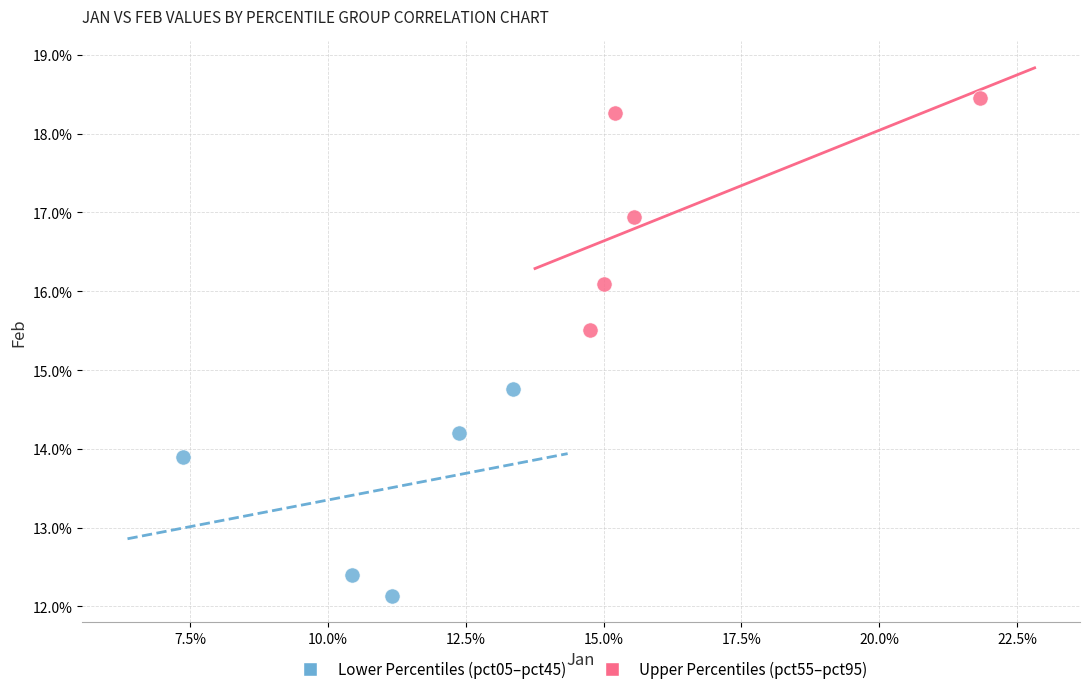

Which series reaches the maximum Y coordinate?

Upper Percentiles (pct55–pct95)